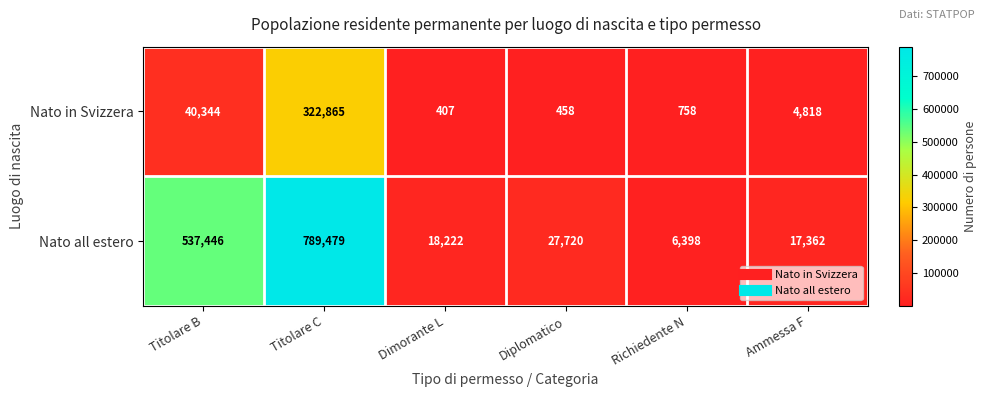

Rank the series at Titolare C from lowest to highest value.

Nato in Svizzera, Nato all estero